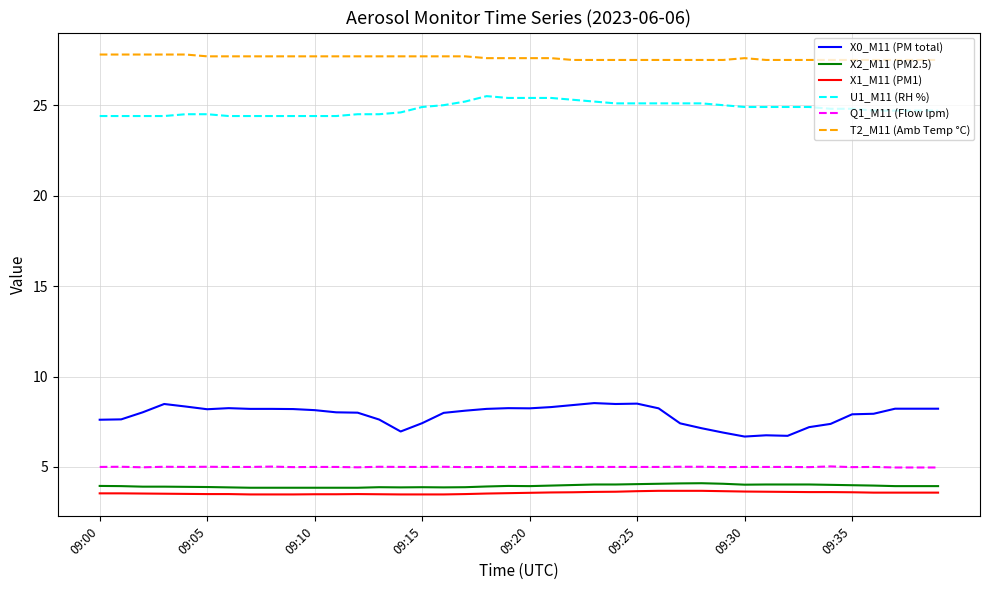

True or false: X1_M11 (PM1) and X2_M11 (PM2.5) intersect in this chart.

False